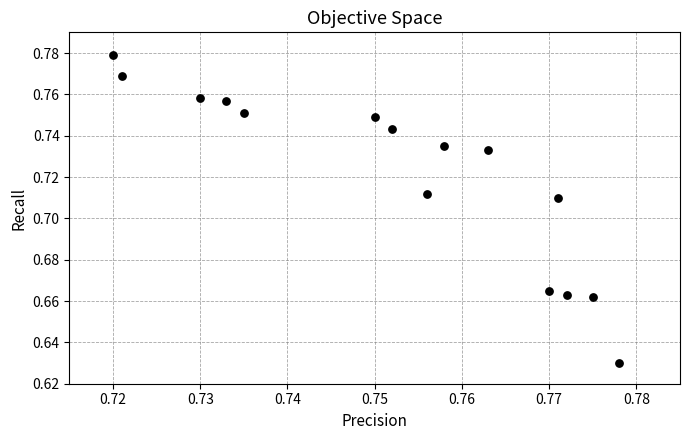

How many points are shown in the scatter plot?

15